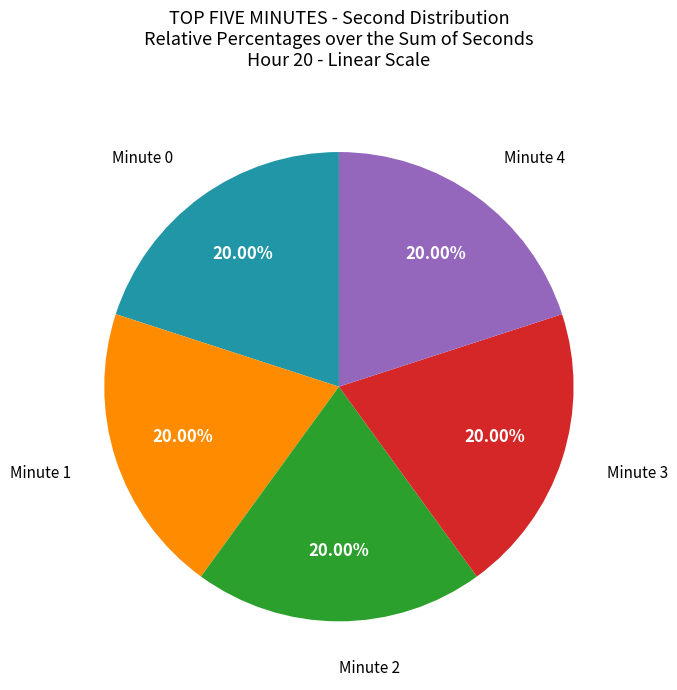

Does any single category account for the majority?

No